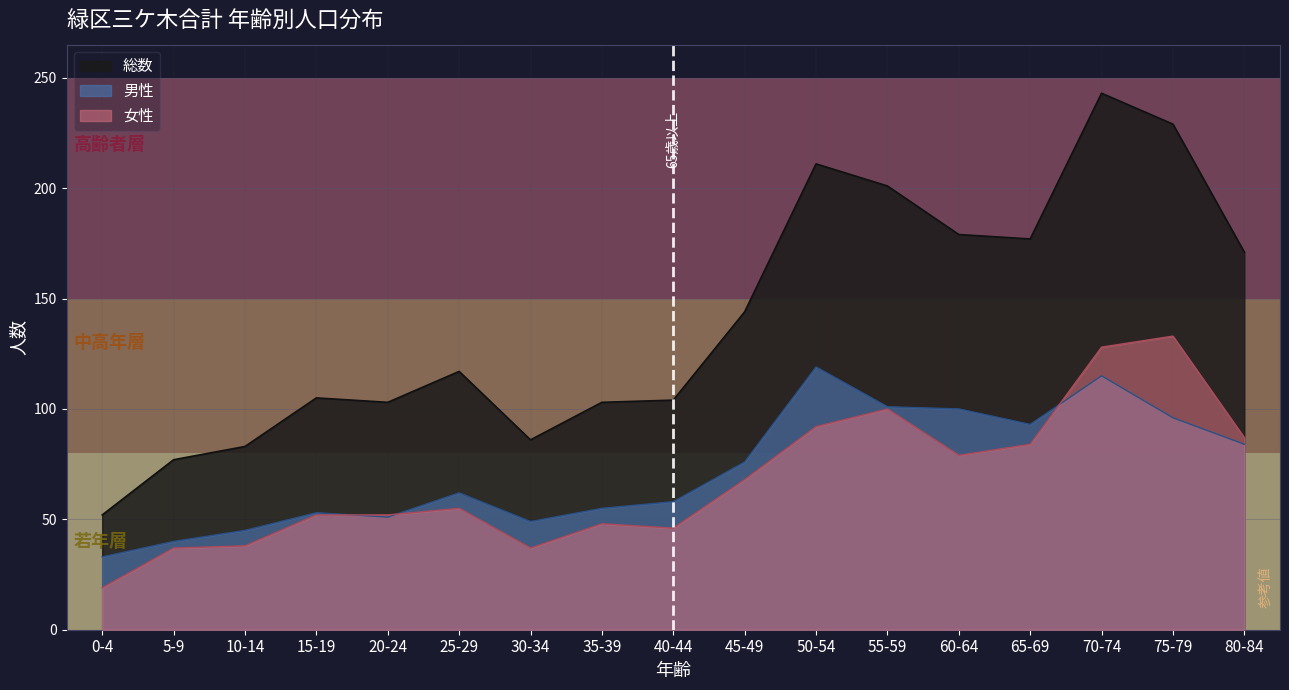

Read the 女性 value at 0-4, to the nearest 10.

20